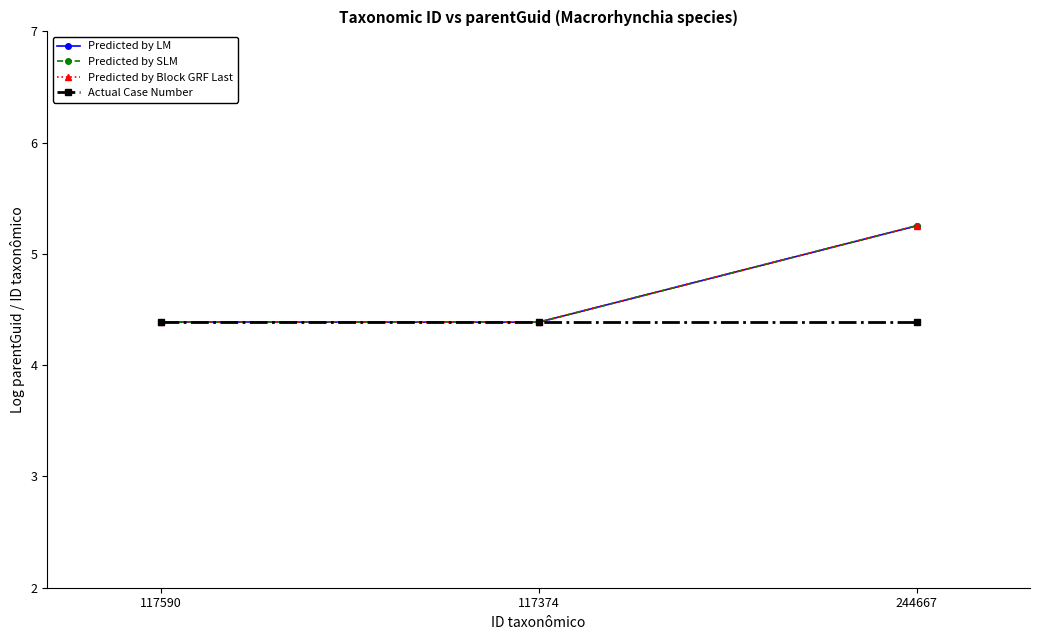

What is the approximate value of Predicted by SLM at 117374?

4.4